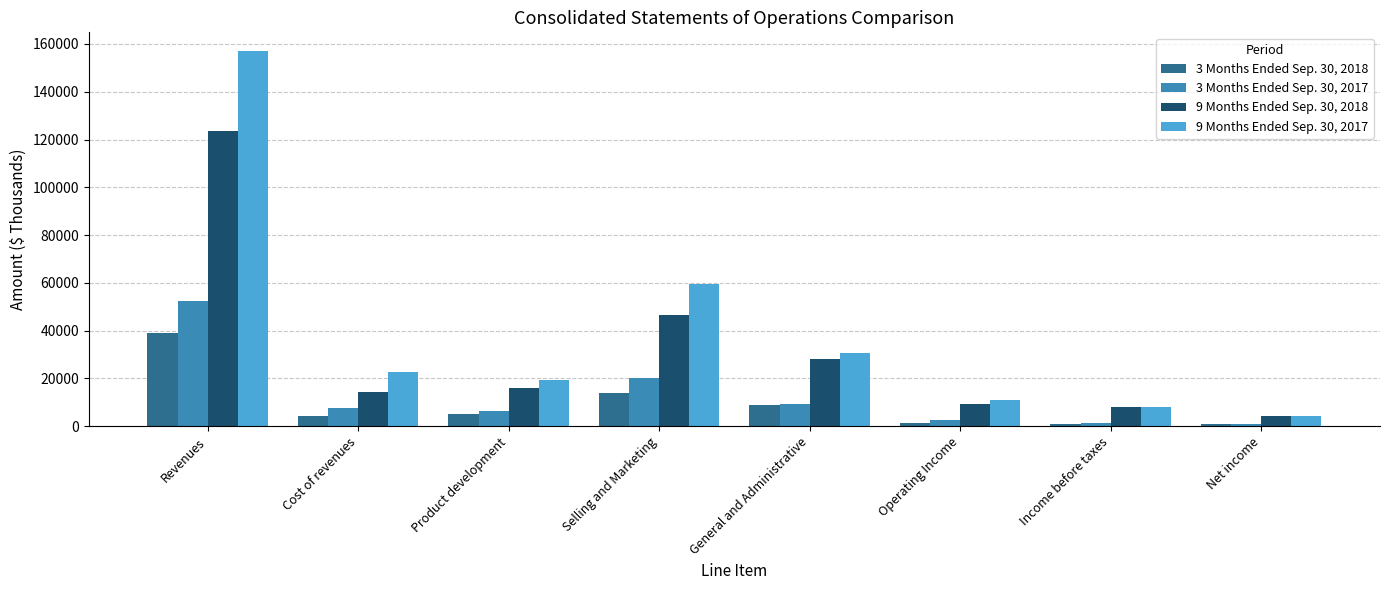

What are all the series names shown in the legend?

3 Months Ended Sep. 30, 2018, 3 Months Ended Sep. 30, 2017, 9 Months Ended Sep. 30, 2018, 9 Months Ended Sep. 30, 2017